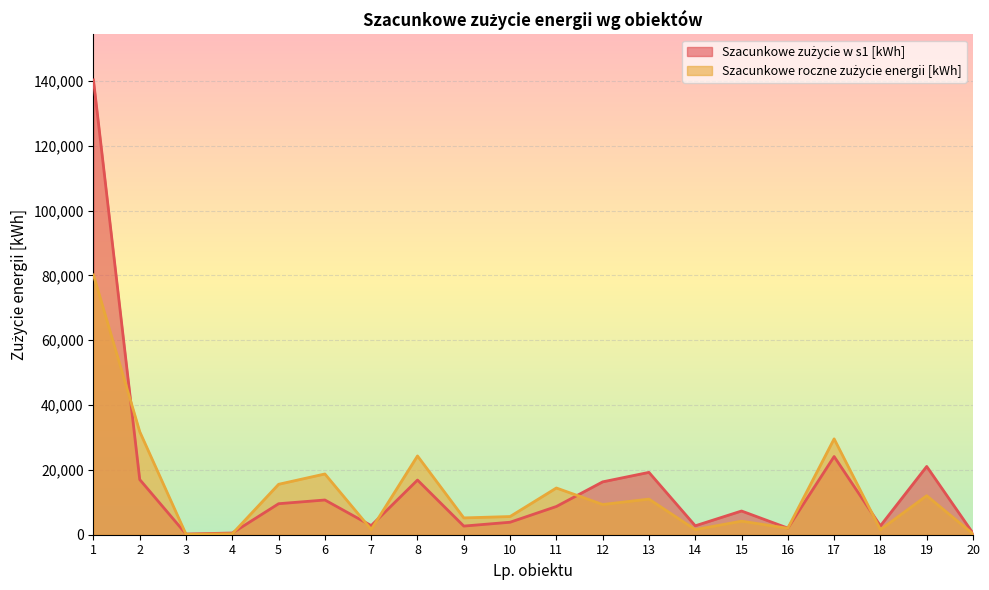

What is the average value of the Szacunkowe zużycie w s1 [kWh] series?

15468